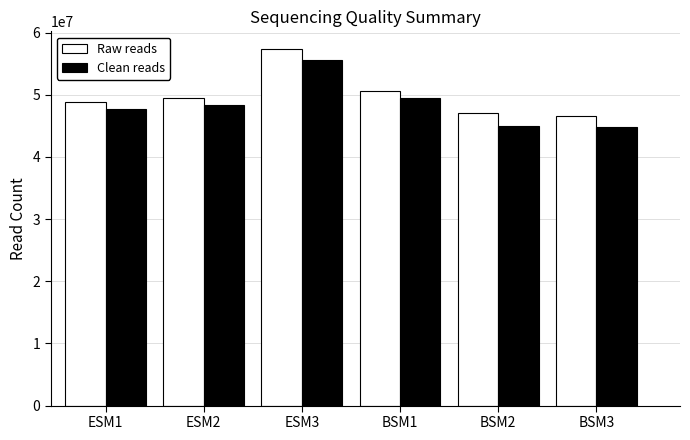

What is the maximum value shown in the chart?

57334764